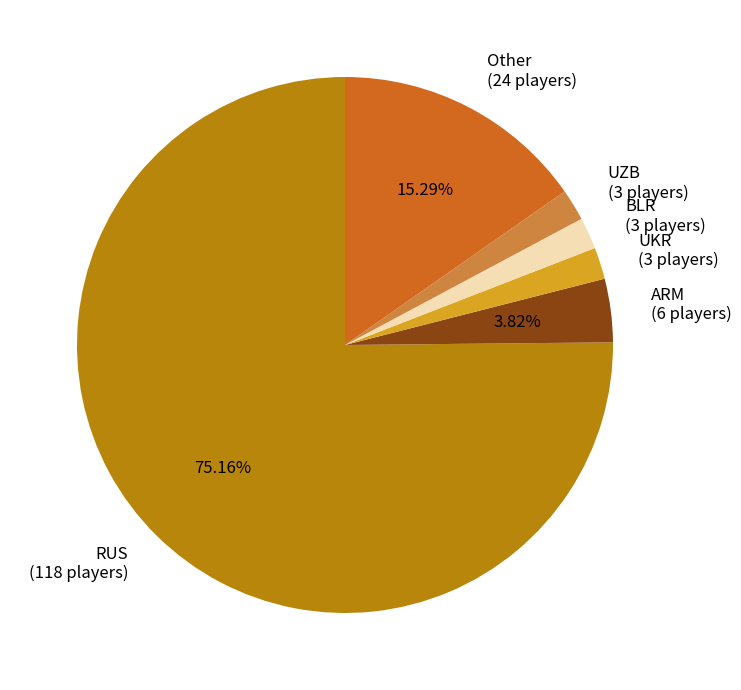

To the nearest percent, what is the average slice percentage?

17%